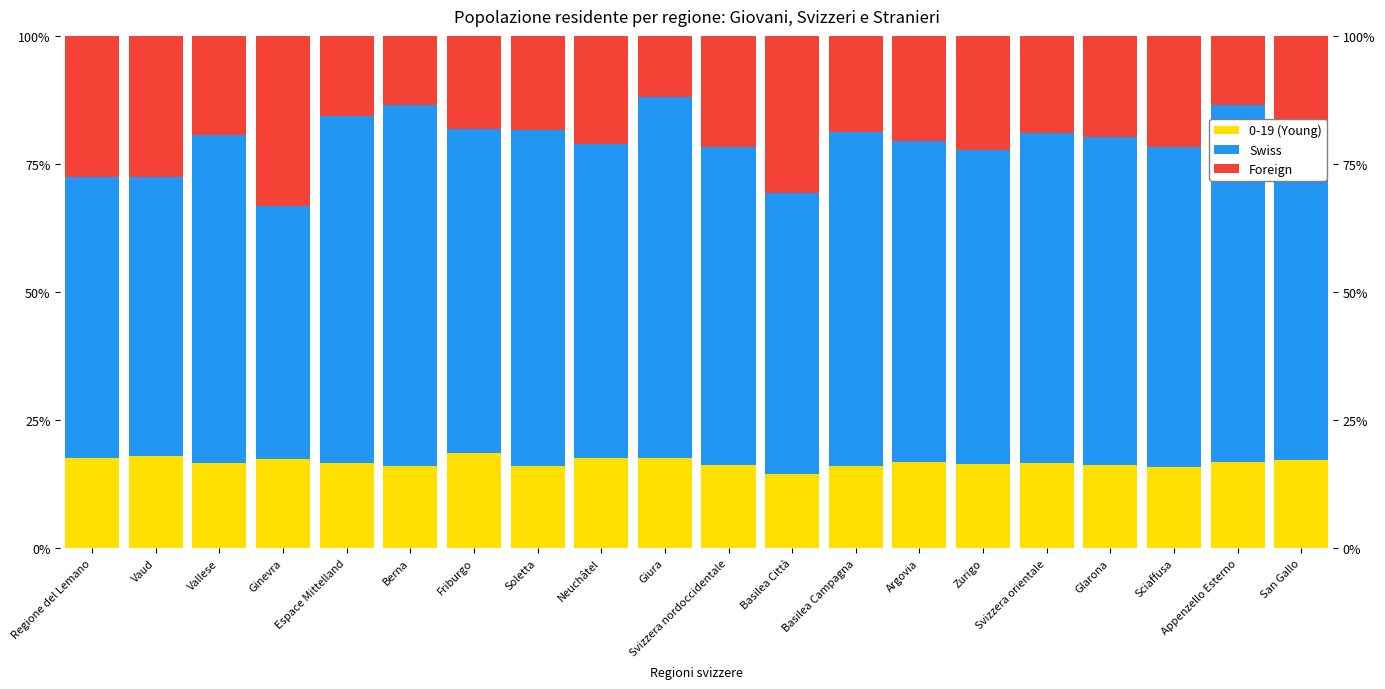

Where is Swiss nearest to the value 59?

Neuchâtel